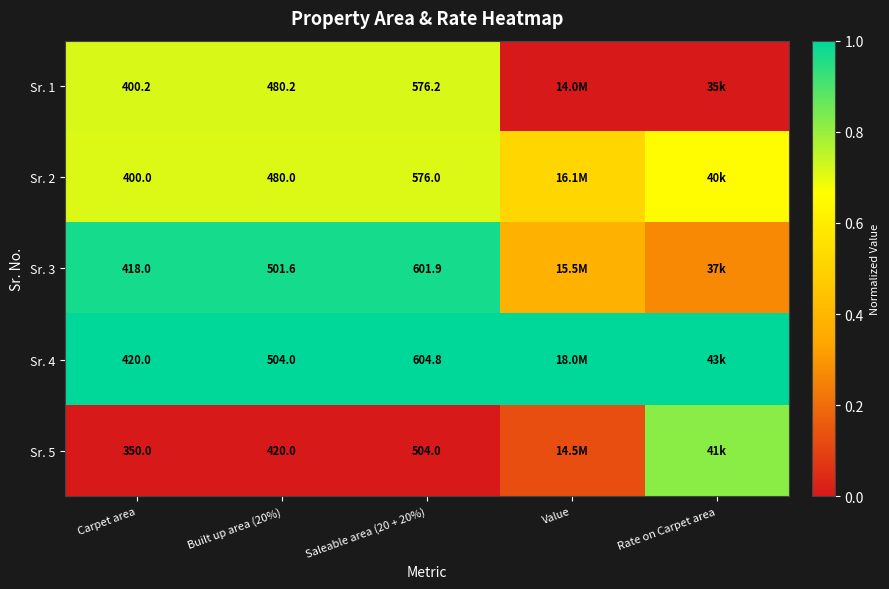

True or false: Sr. 1 has a value of 1.2 at Carpet area.

False